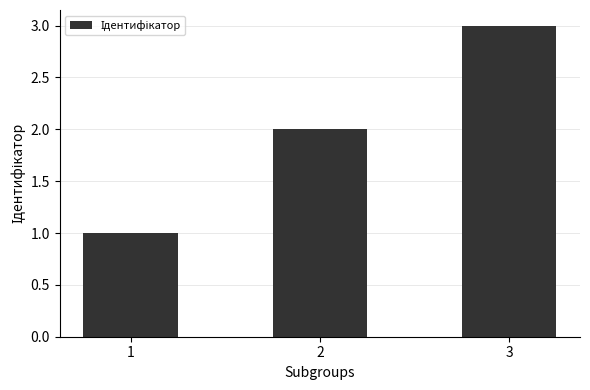

What is the difference between the values at 1 and 2?

1